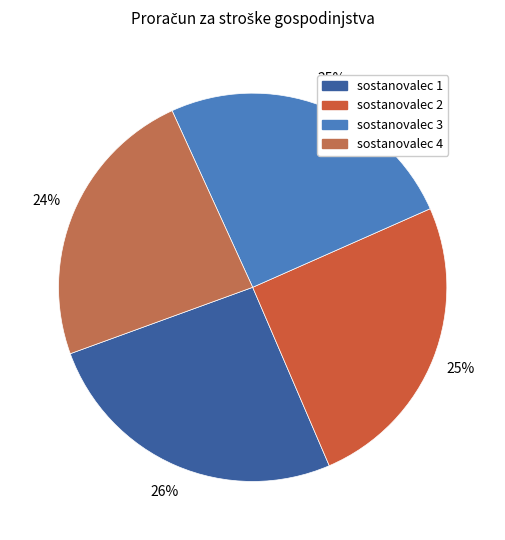

Does sostanovalec 4 represent more than half of the total?

No